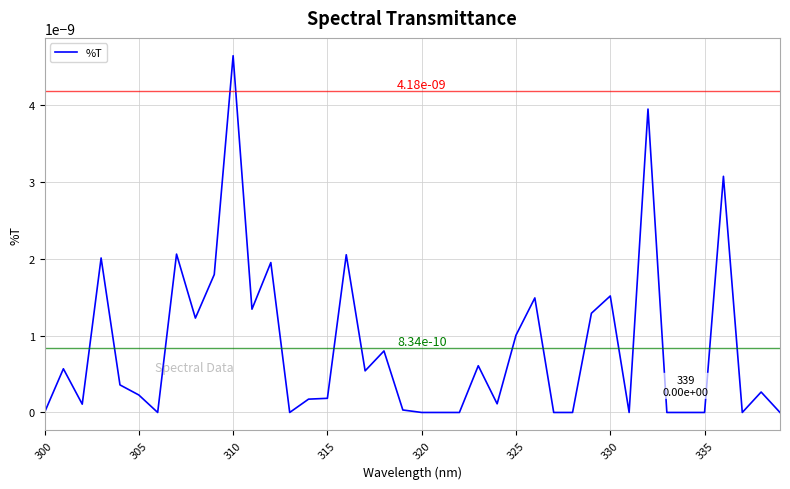

At which category does the chart reach its peak across all series?

310